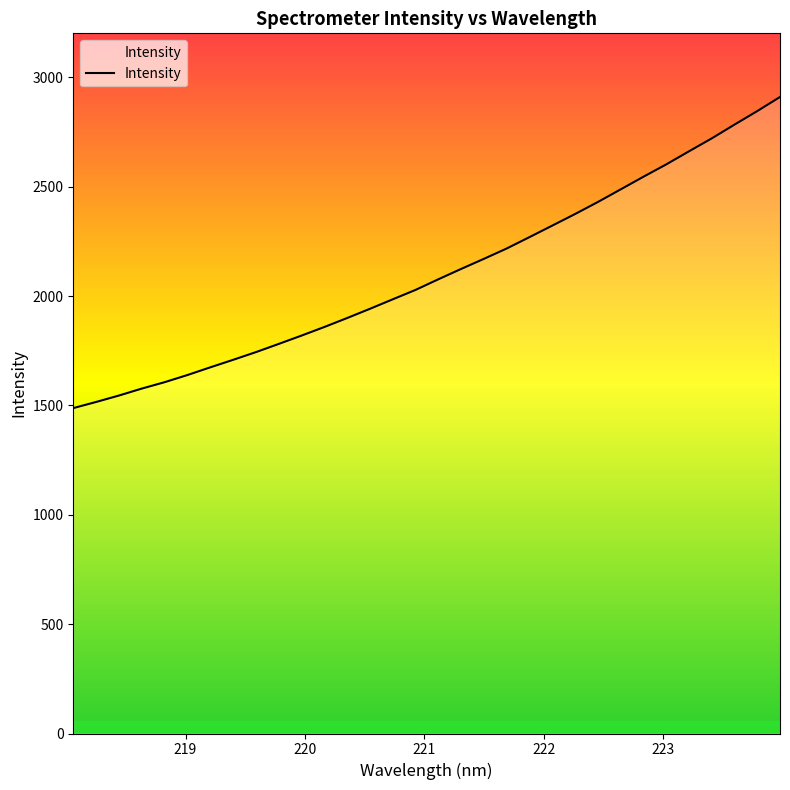

What is the difference between the maximum and minimum values?

1422.2